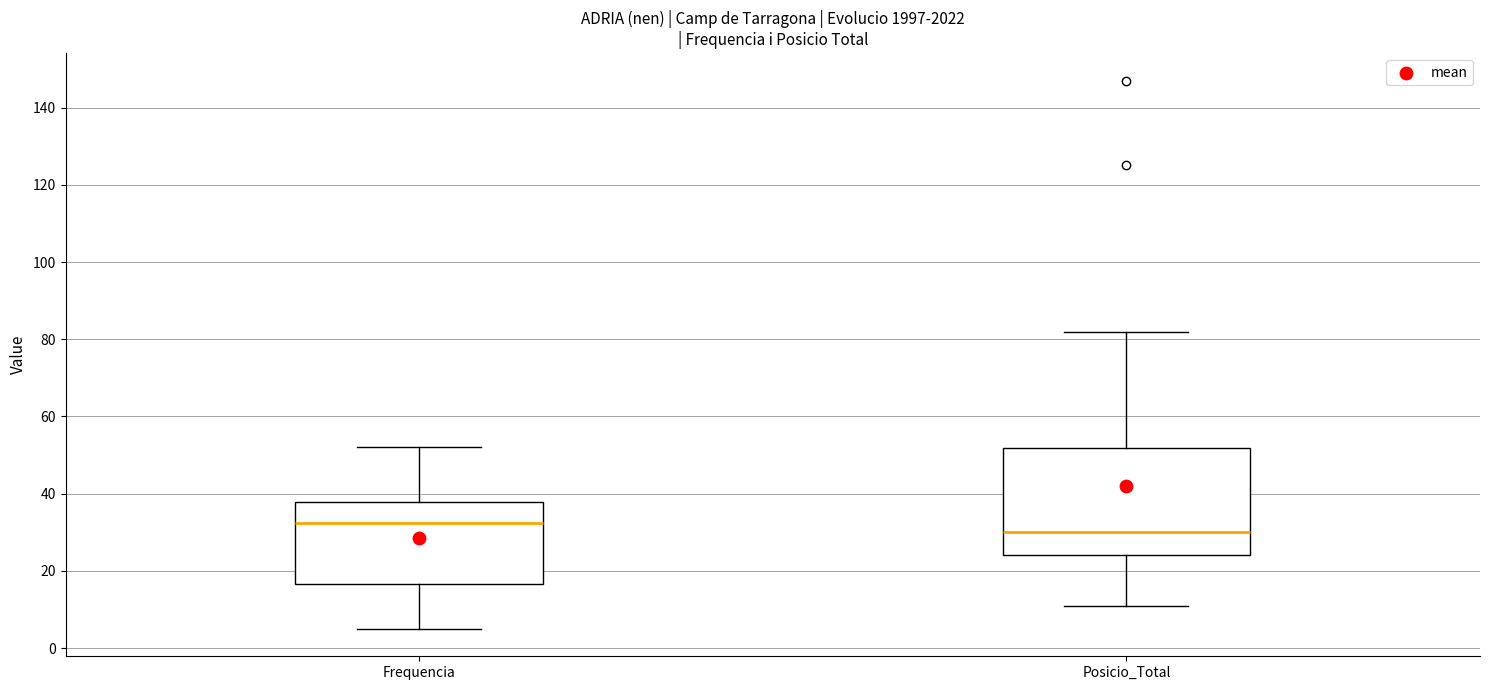

Which box has the lowest median line?

Posicio_Total